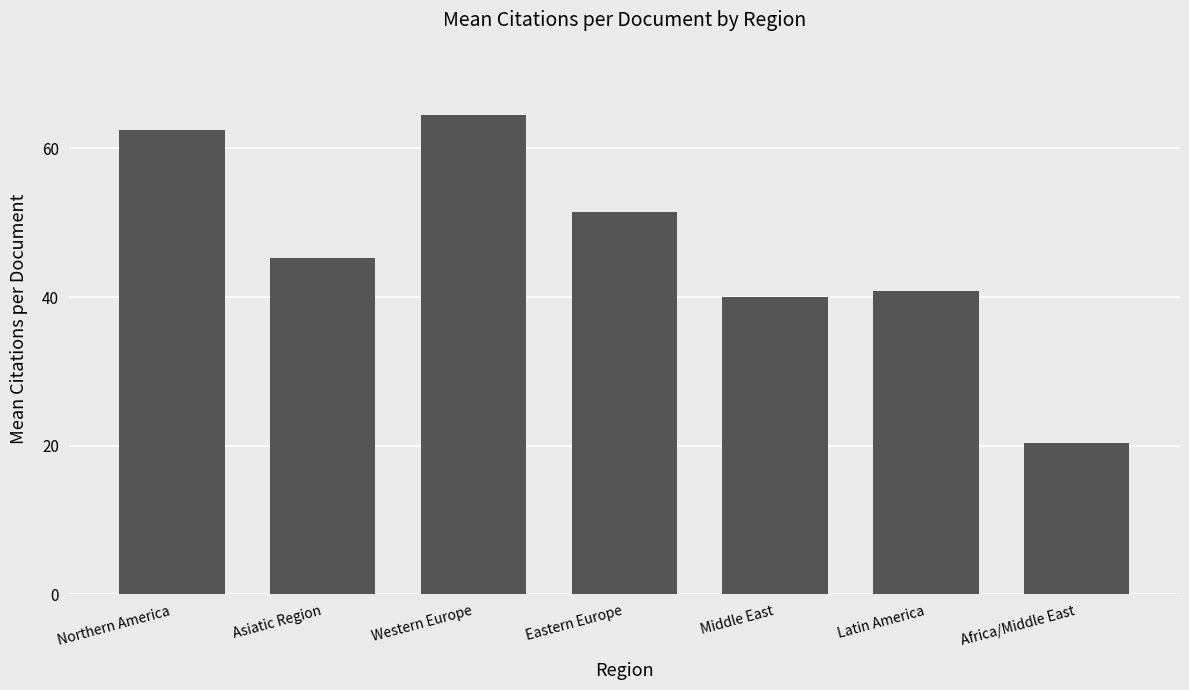

How many values exceed 45?

4